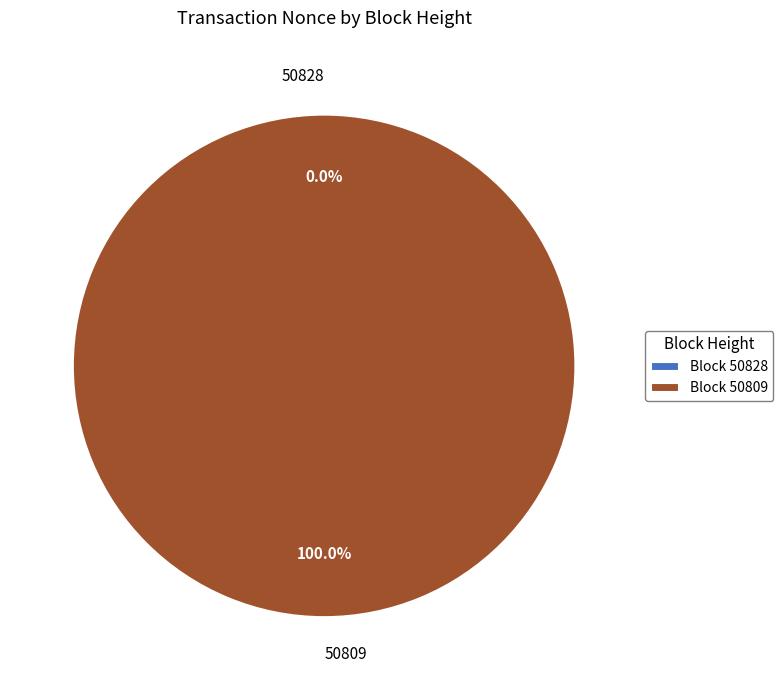

Is it true that 50809 is 99% of the pie?

False